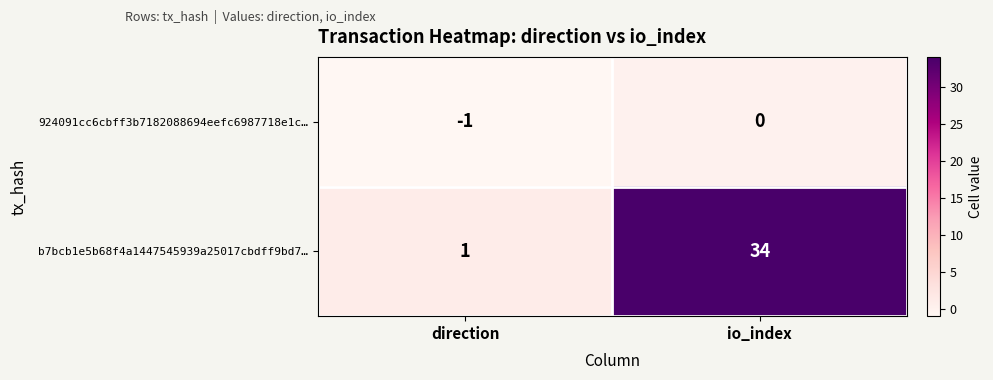

How many distinct data groups are displayed?

2